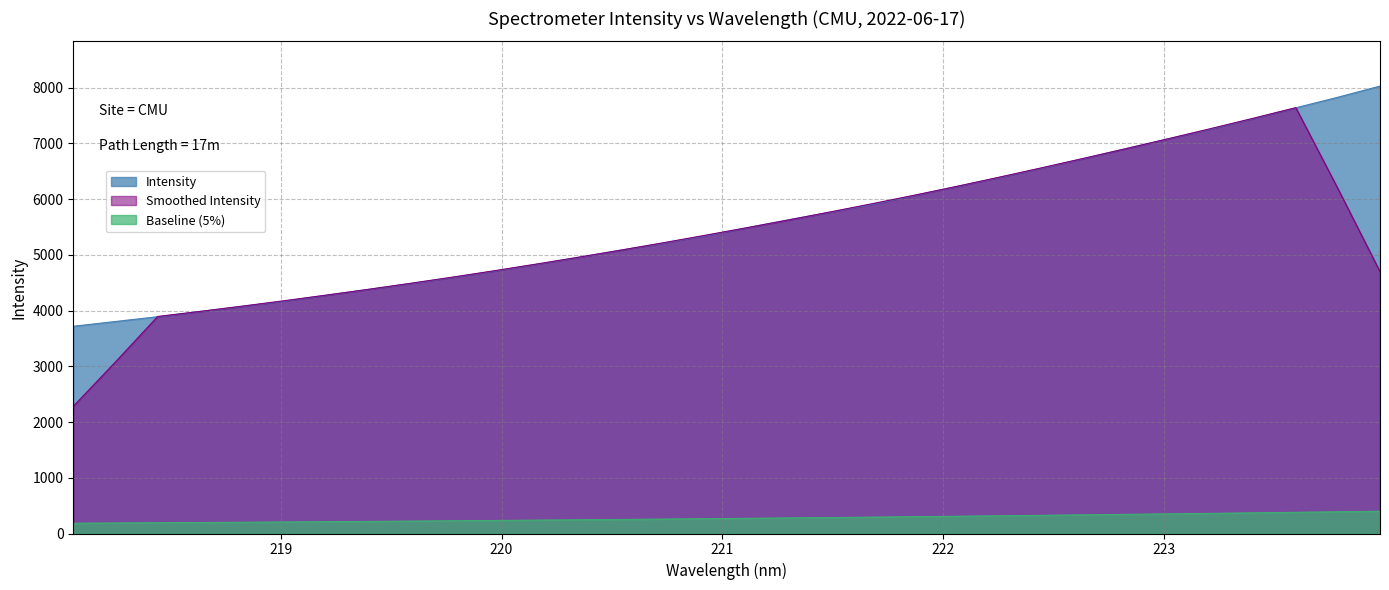

Between 221.8812 and 218.442, which is larger?

221.8812